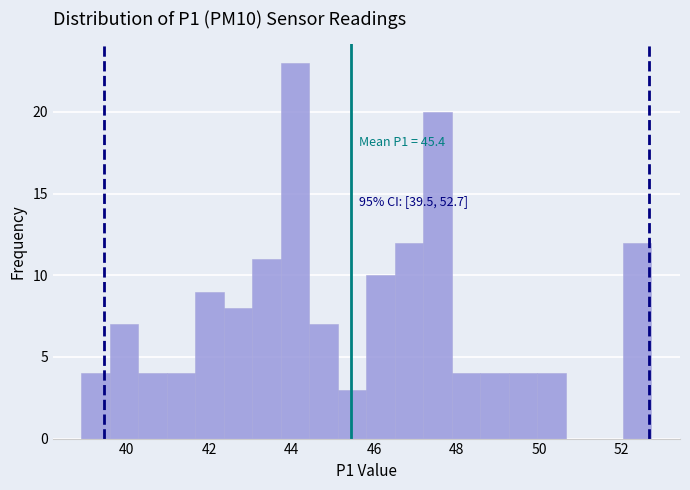

Around what value on the x-axis is the tallest bar? Give the approximate position of its centre, as read against the axis.

44.0